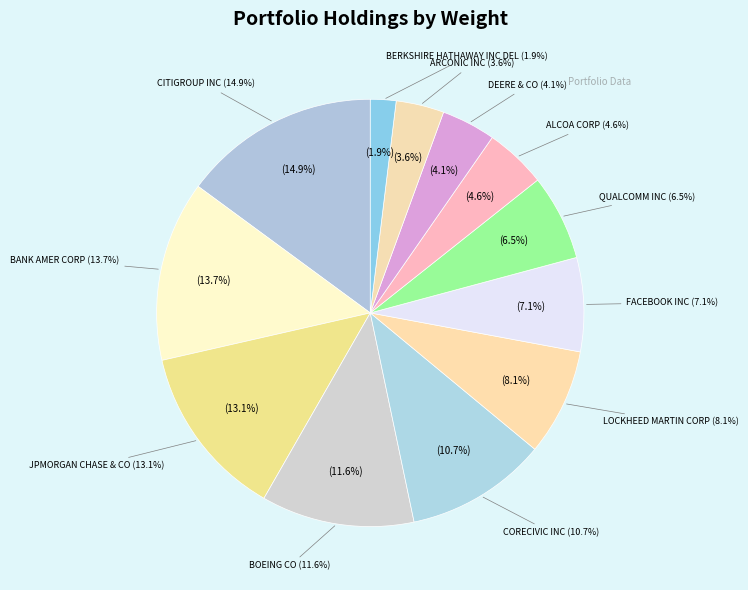

Rank the categories by value from highest to lowest.

CITIGROUP INC, BANK AMER CORP, JPMORGAN CHASE & CO, BOEING CO, CORECIVIC INC, LOCKHEED MARTIN CORP, FACEBOOK INC, QUALCOMM INC, ALCOA CORP, DEERE & CO, ARCONIC INC, BERKSHIRE HATHAWAY INC DEL